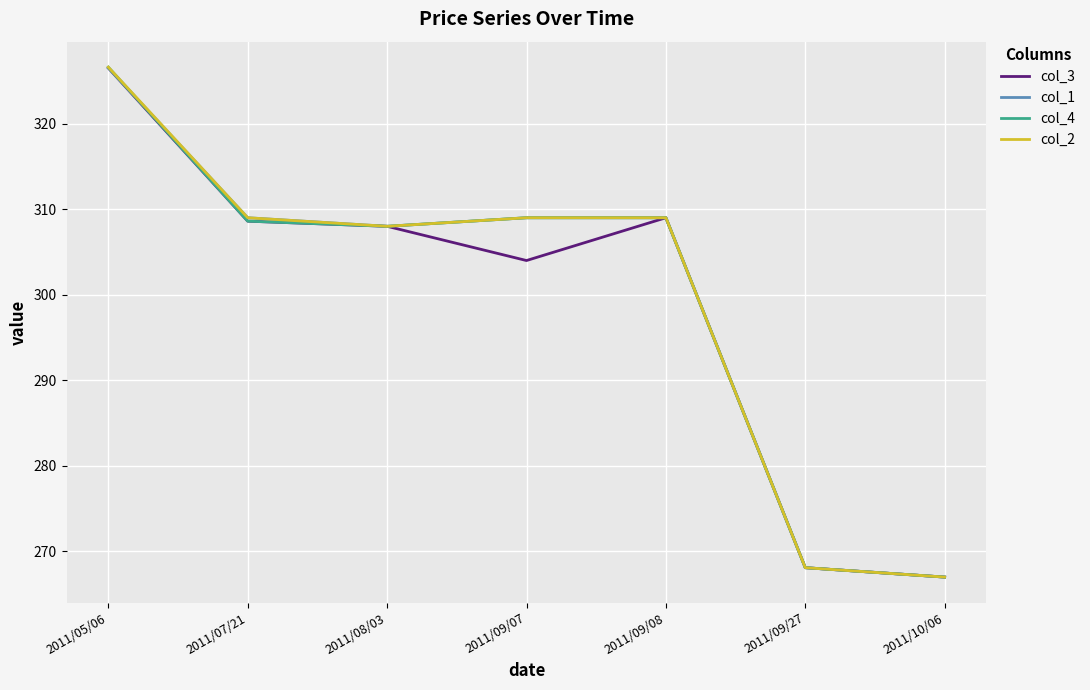

What is the average value of the col_4 series?

299.5